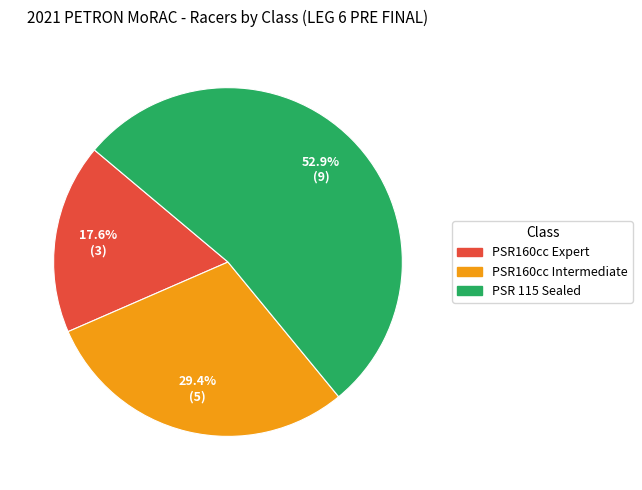

Which slice is the largest?

PSR 115 Sealed